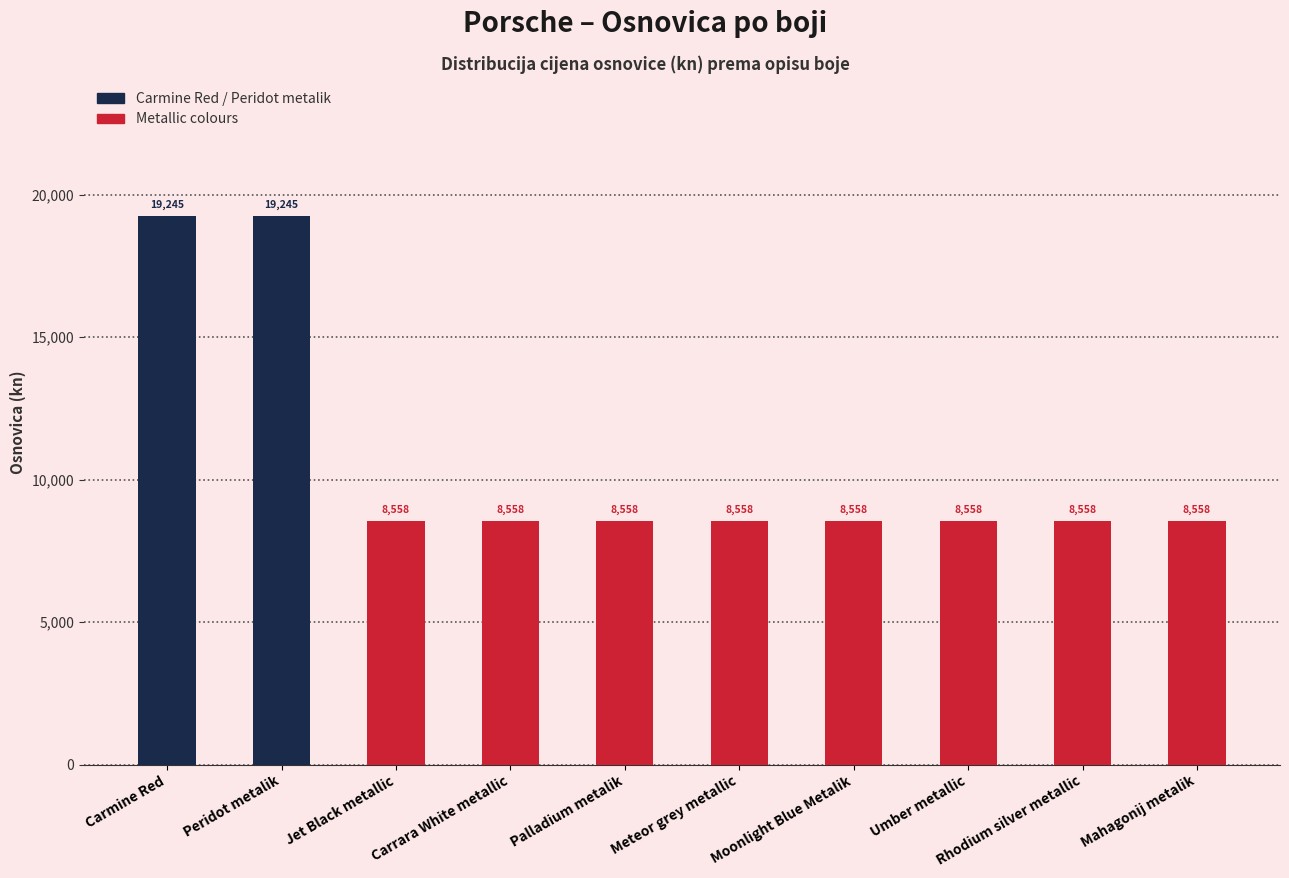

Which series has the largest total across all categories?

Metallic colours